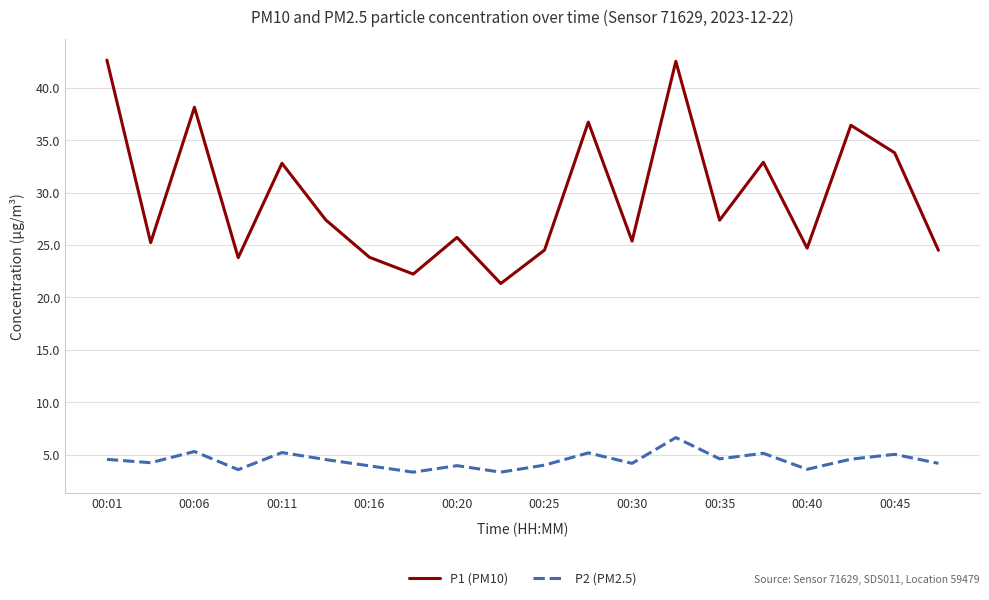

Which series has the largest total across all categories?

P1 (PM10)